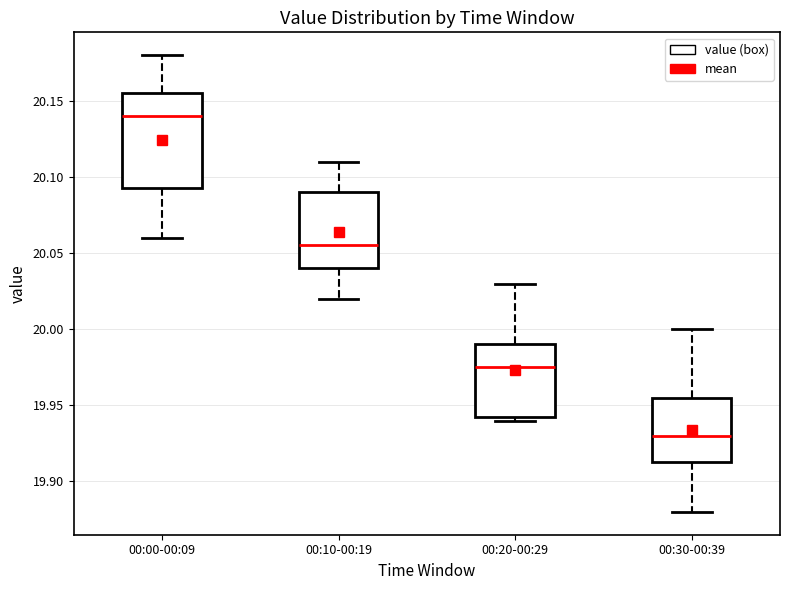

Comparing the boxes themselves (not the whiskers), which one is the tallest?

00:00-00:09